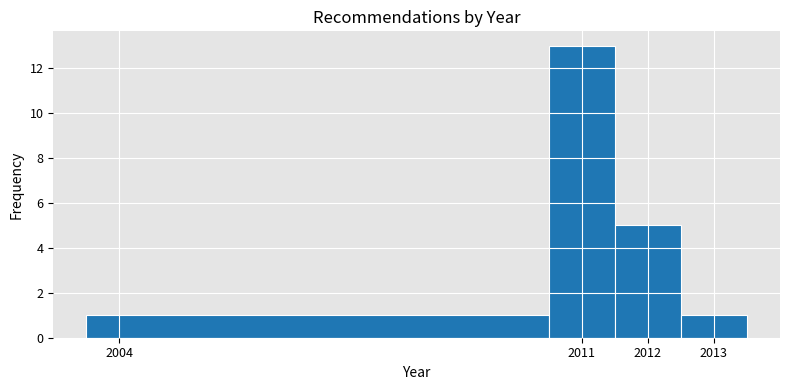

How tall is the bar that spans 2003.5 to 2010.5 on the x-axis? The values are not printed on the chart, so give them approximately, as read against the axis.

1